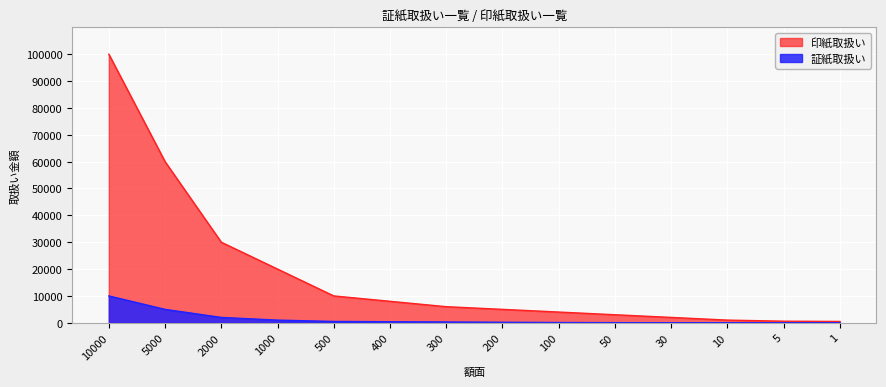

How many lines are shown in the chart?

2